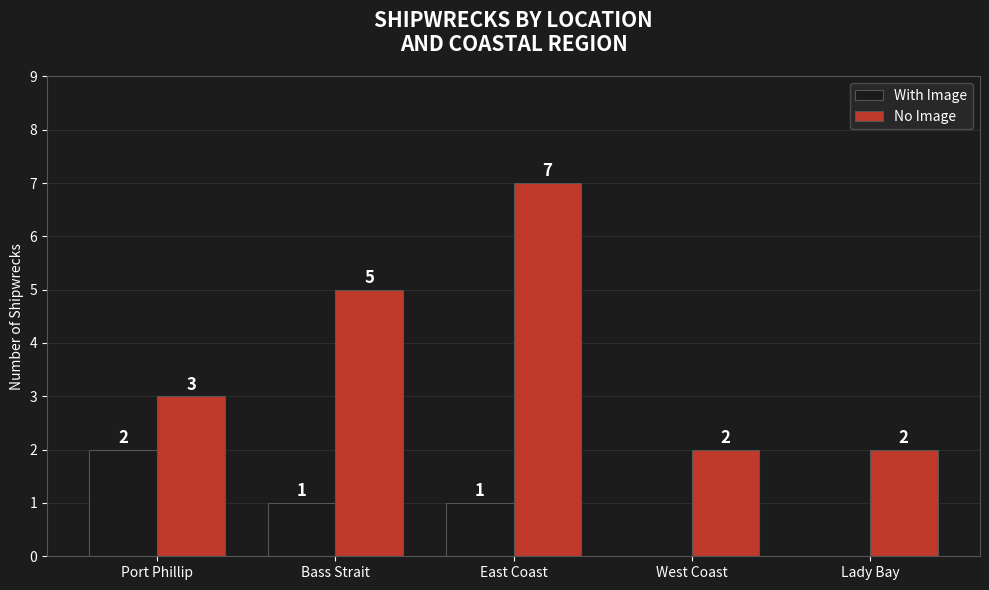

At which label does With Image first exceed 1?

Port Phillip